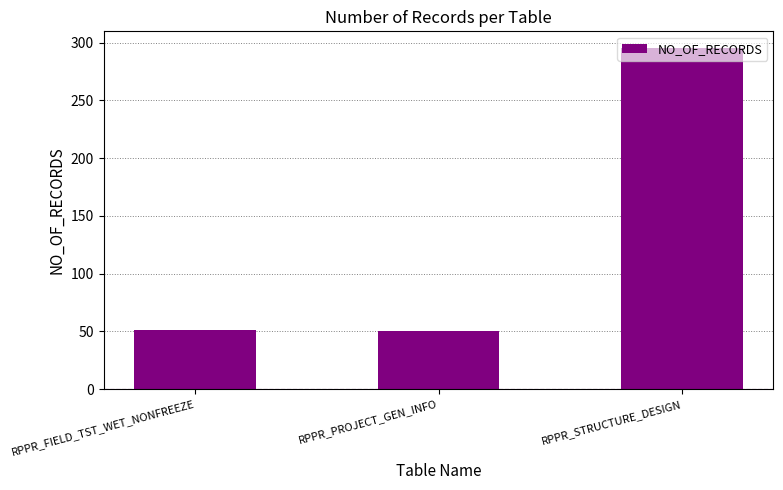

Where is the data nearest to the value 172?

RPPR_FIELD_TST_WET_NONFREEZE